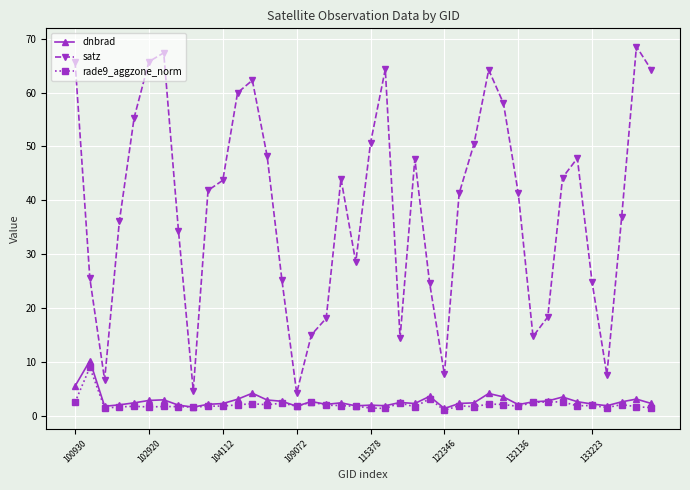

How many categories are shown in the chart?

40